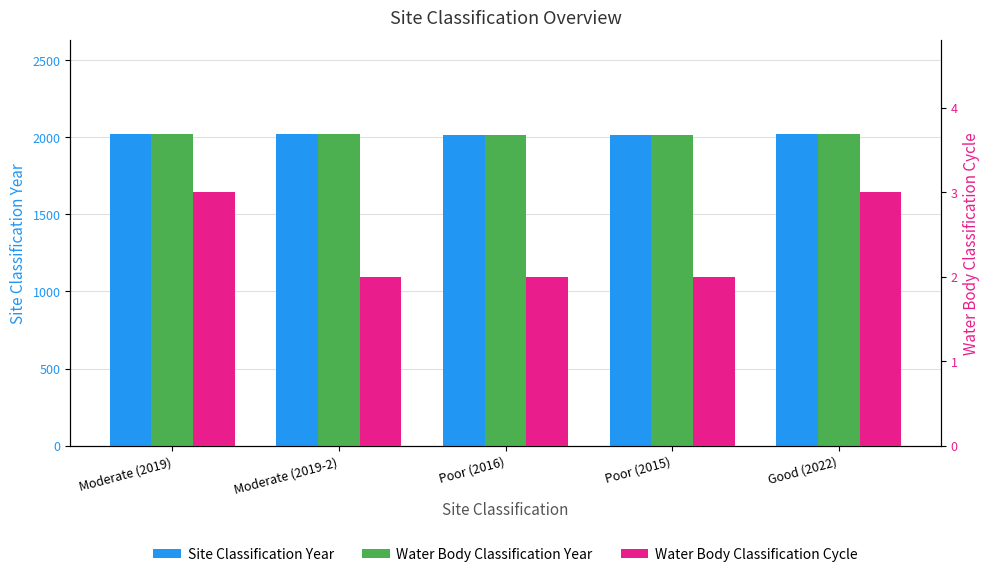

The Water Body Classification Year series shows 2015 at Poor (2015). True or false?

True